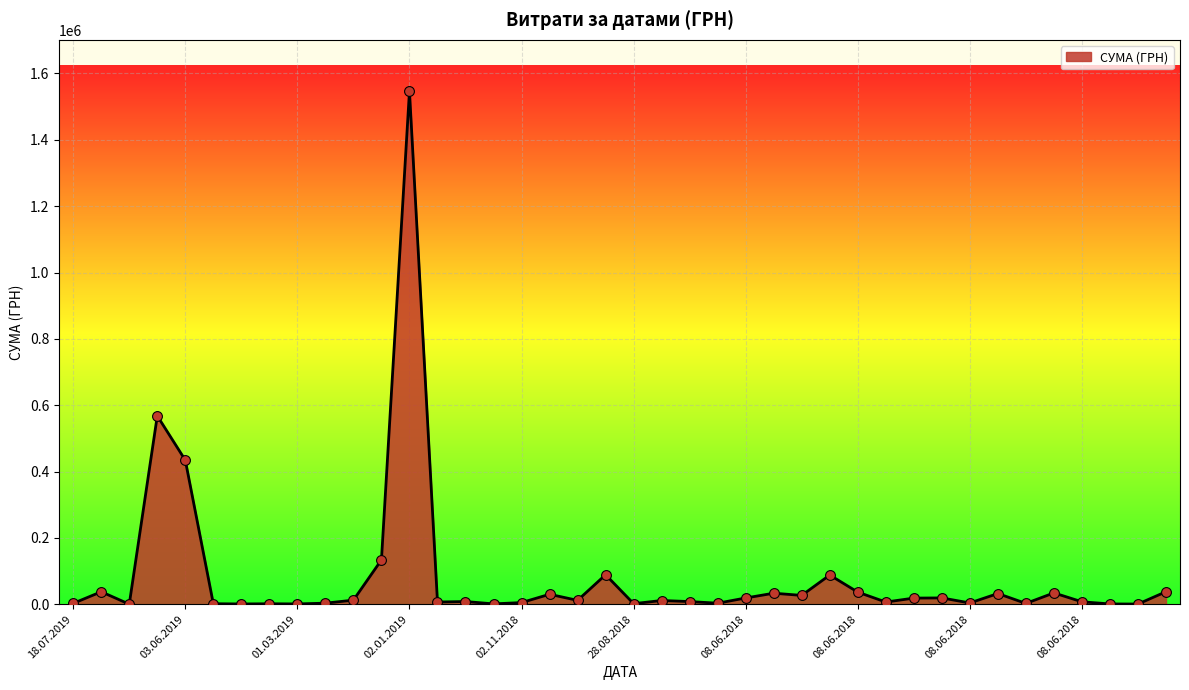

What is the greatest value displayed?

1546589.5